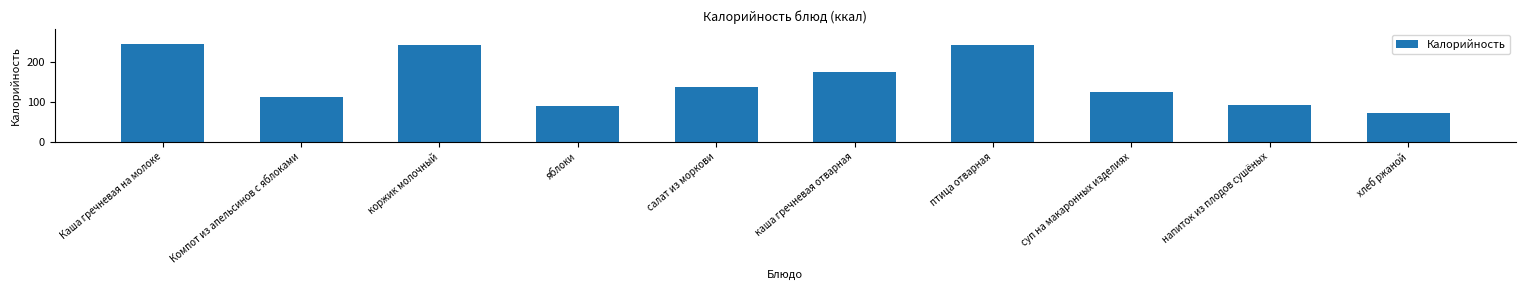

What is the label of the 2nd bar from the left?

Компот из апельсинов с яблоками